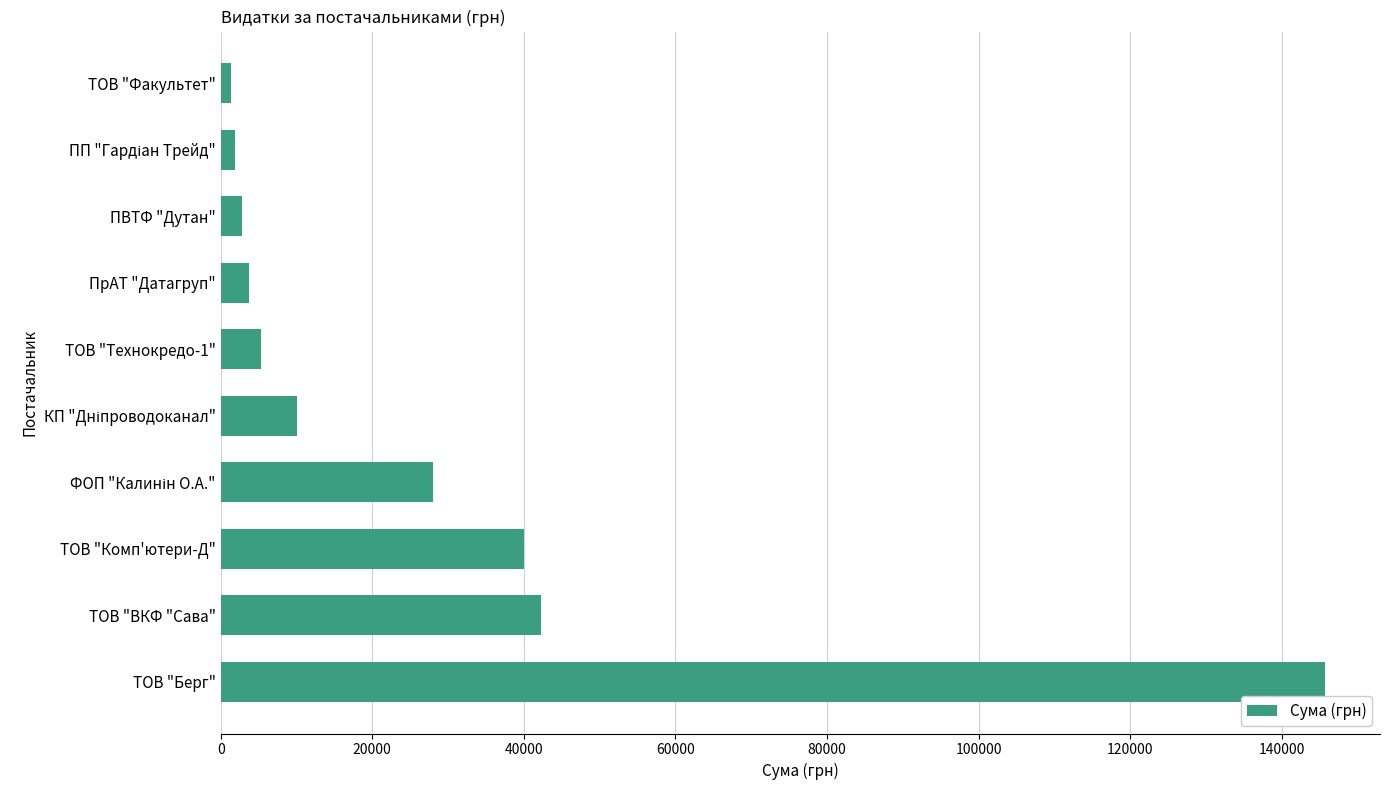

Which category has the highest value across all series?

ТОВ "Берг"